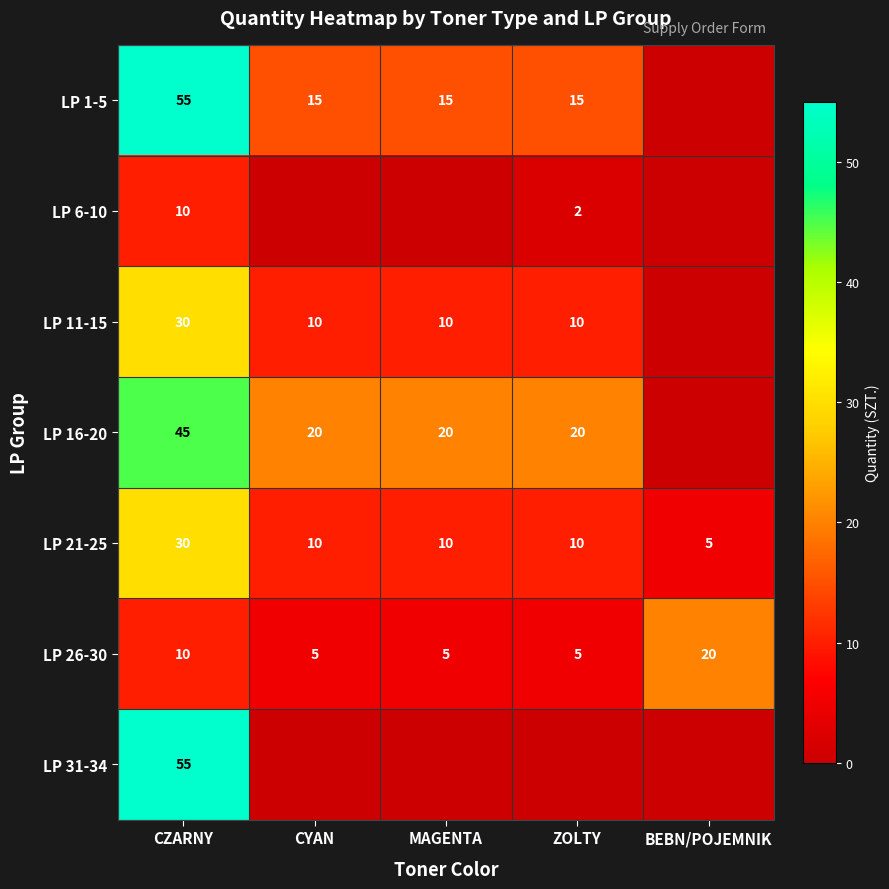

The LP 6-10 series shows 2 at ZOLTY. True or false?

True